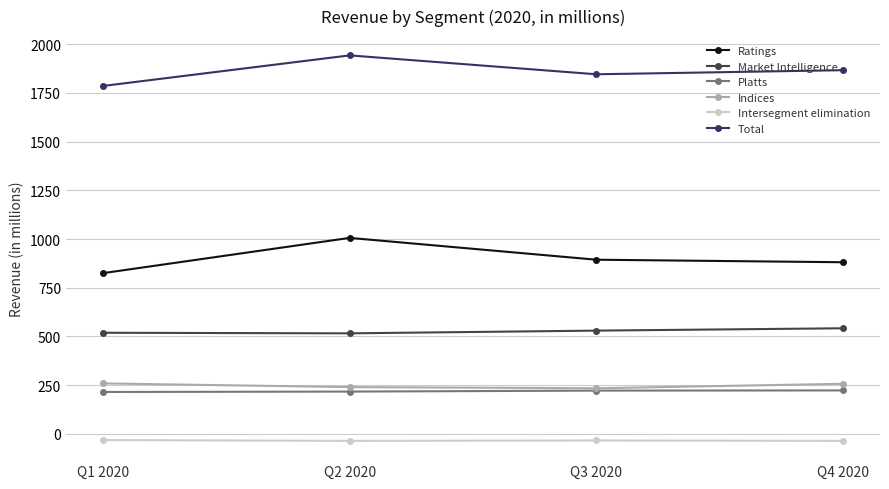

Between Q2 2020 and Q3 2020, which series saw the biggest shift?

Ratings